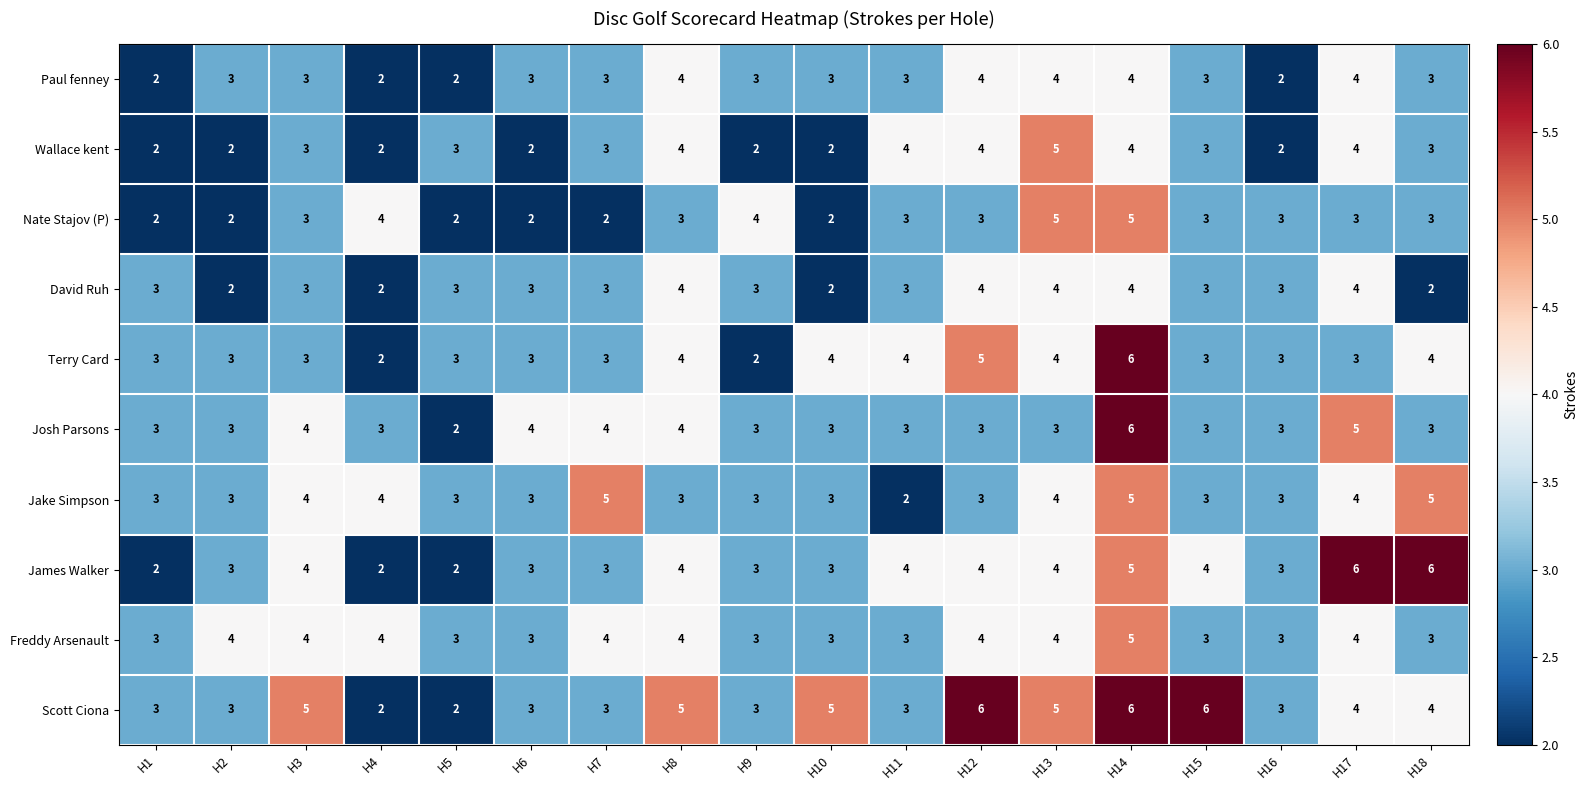

Which series has the largest total across all categories?

Scott Ciona